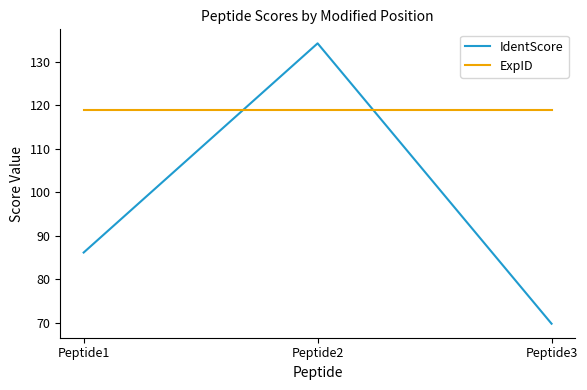

Which series has the largest total across all categories?

ExpID